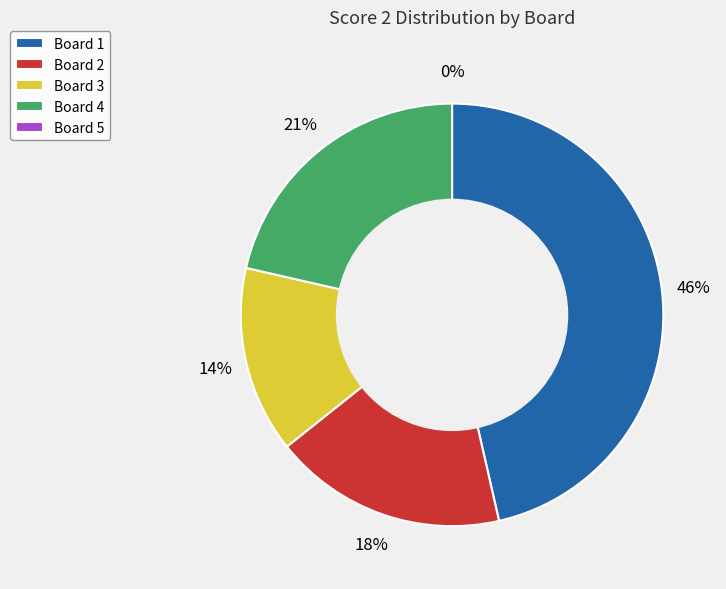

Does Board 4 account for over 50% of the chart?

No